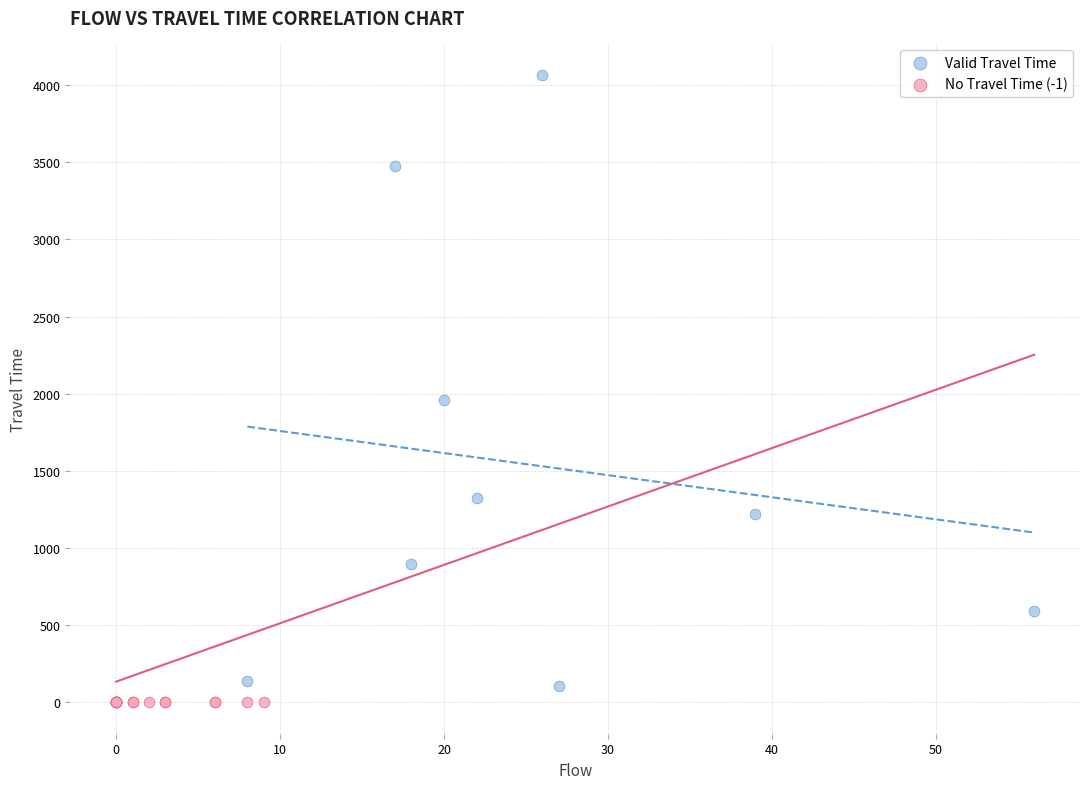

Which series contains the highest Y value?

Valid Travel Time